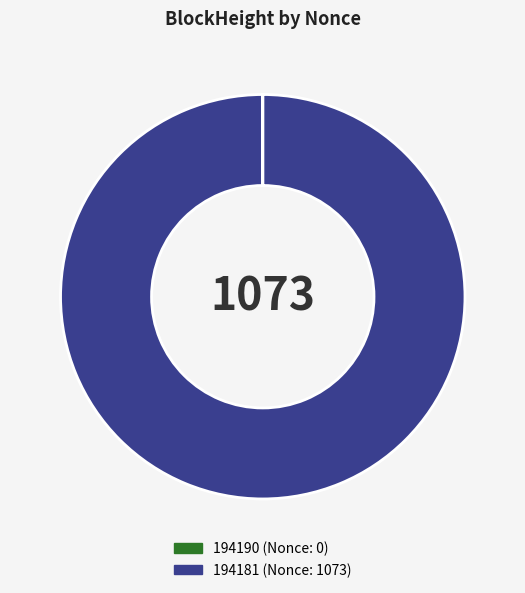

Does any single category account for the majority?

Yes